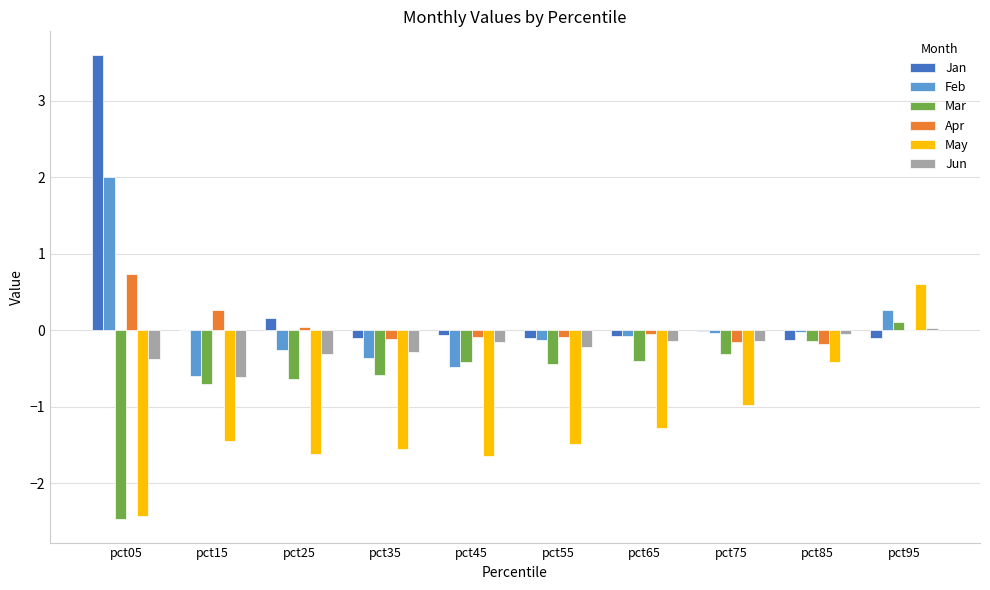

How many categories are shown in the chart?

10